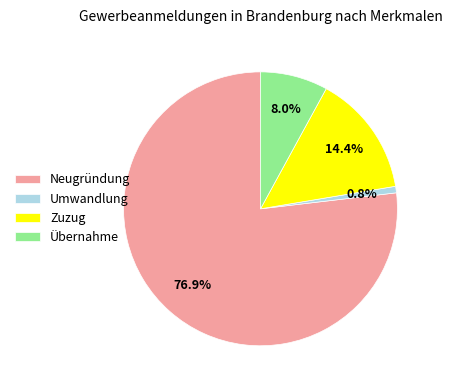

The Zuzug slice represents 25% of the pie. True or false?

False